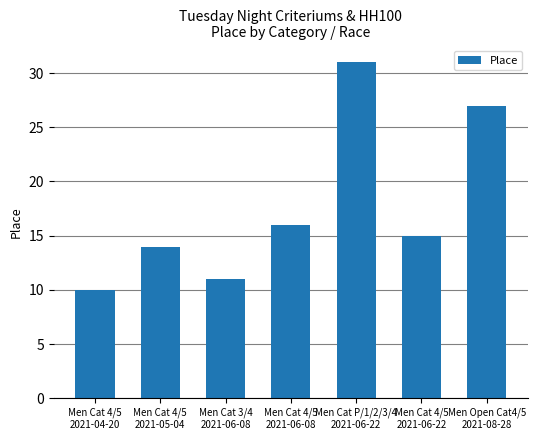

The value at Men Cat 3/4
2021-06-08 is 15. True or false?

False